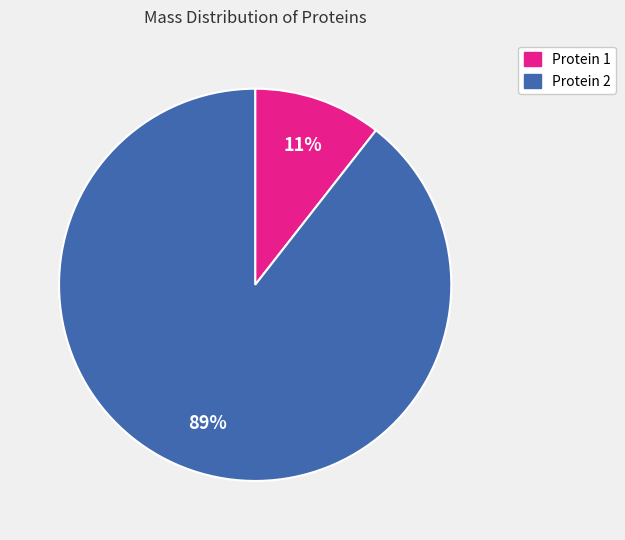

To the nearest percent, what is the average slice percentage?

50%